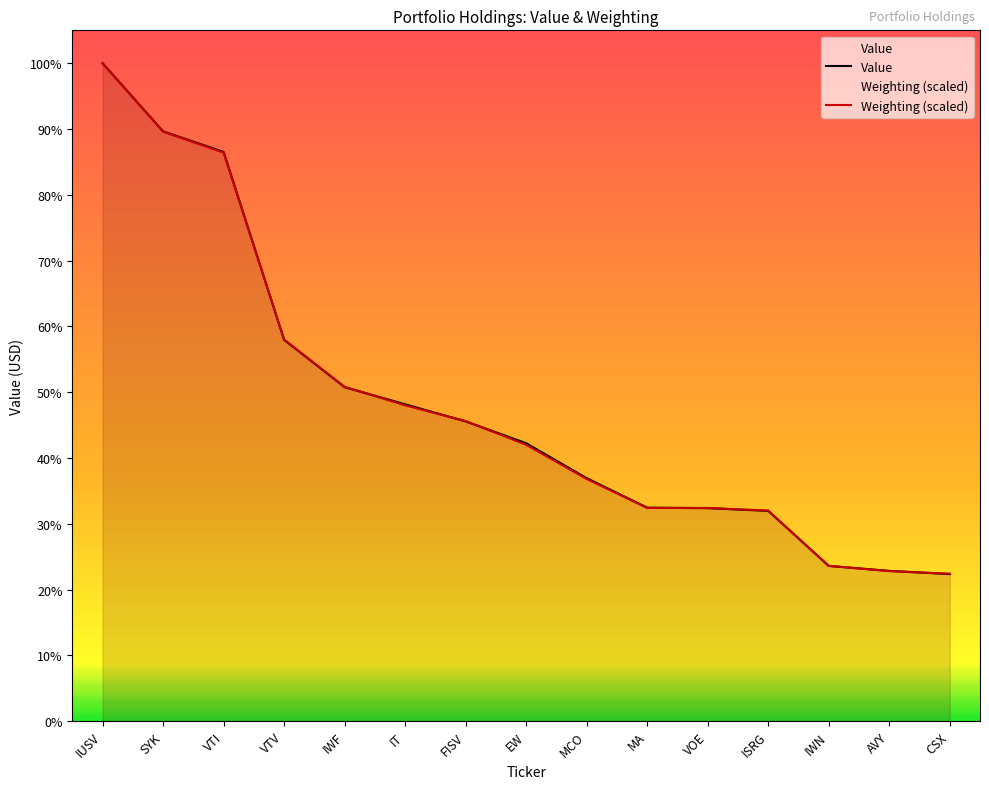

Rank the categories by Weighting (scaled) value from lowest to highest.

CSX, AVY, IWN, ISRG, MA, VOE, MCO, EW, FISV, IT, IWF, VTV, VTI, SYK, IUSV